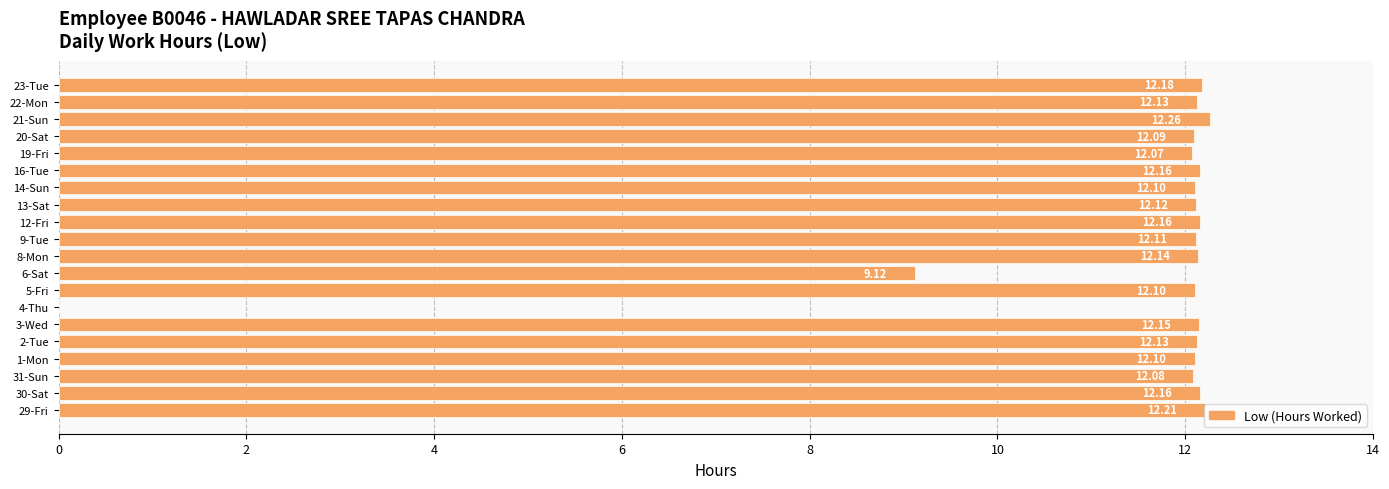

Are the bars grouped side by side (vs. stacked)?

No